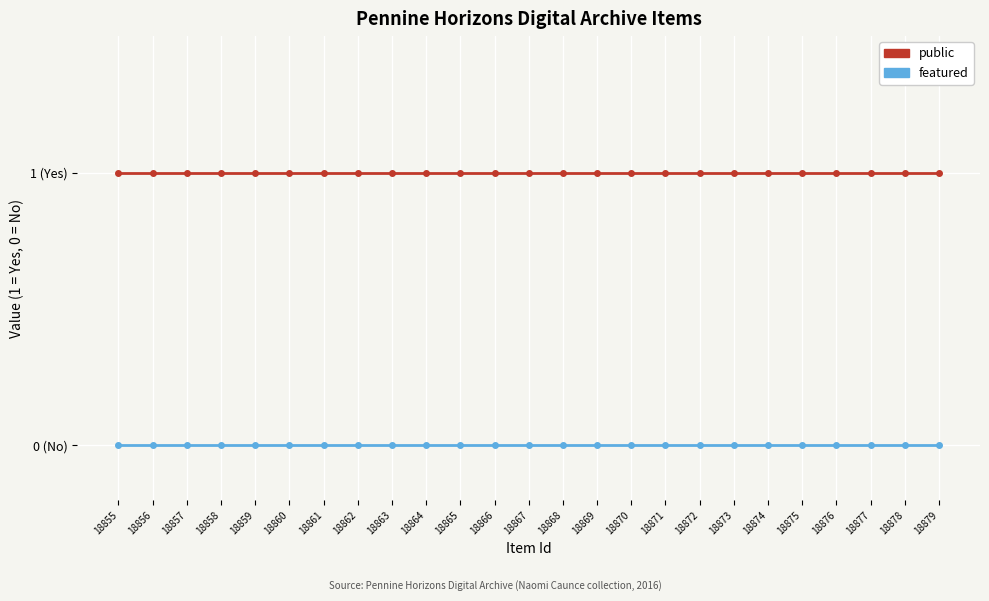

The public series shows 1 at 18862. True or false?

True